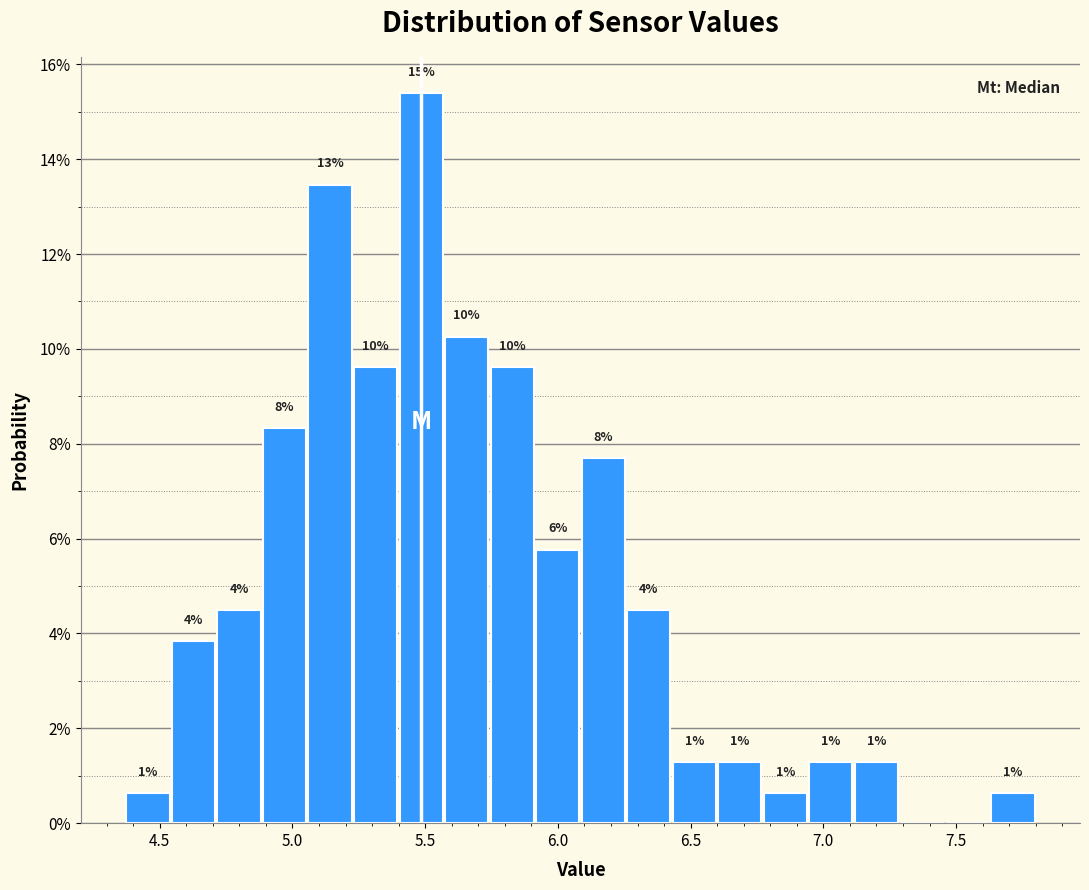

Around what value on the x-axis is the tallest bar? Give the approximate position of its centre, as read against the axis.

5.50